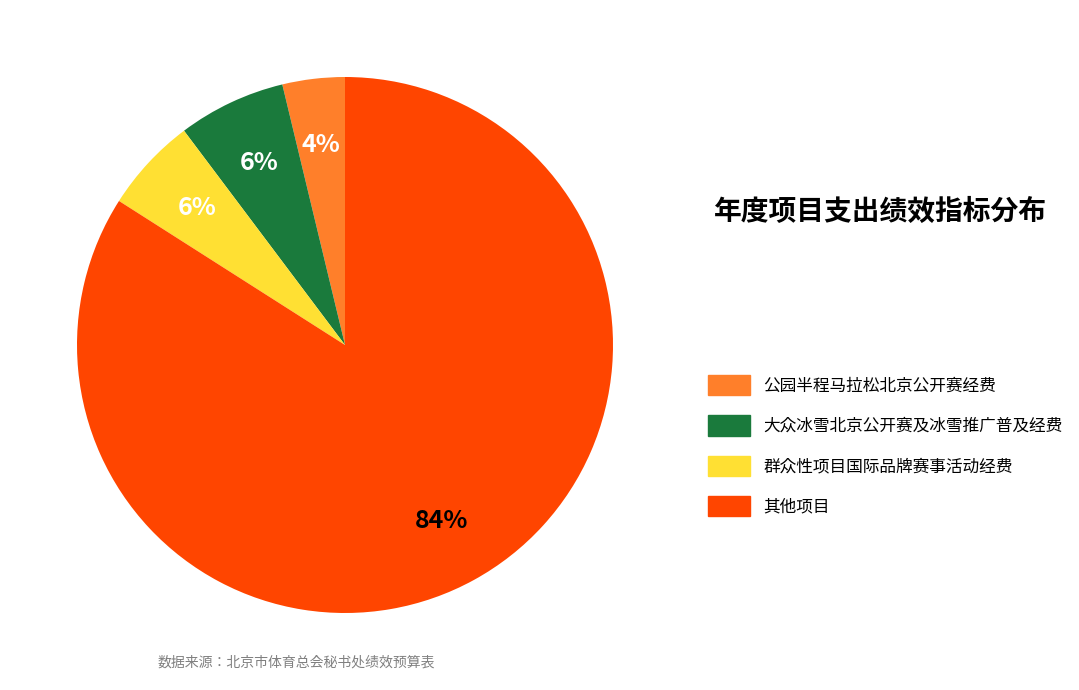

Does 其他项目 account for over 50% of the chart?

Yes